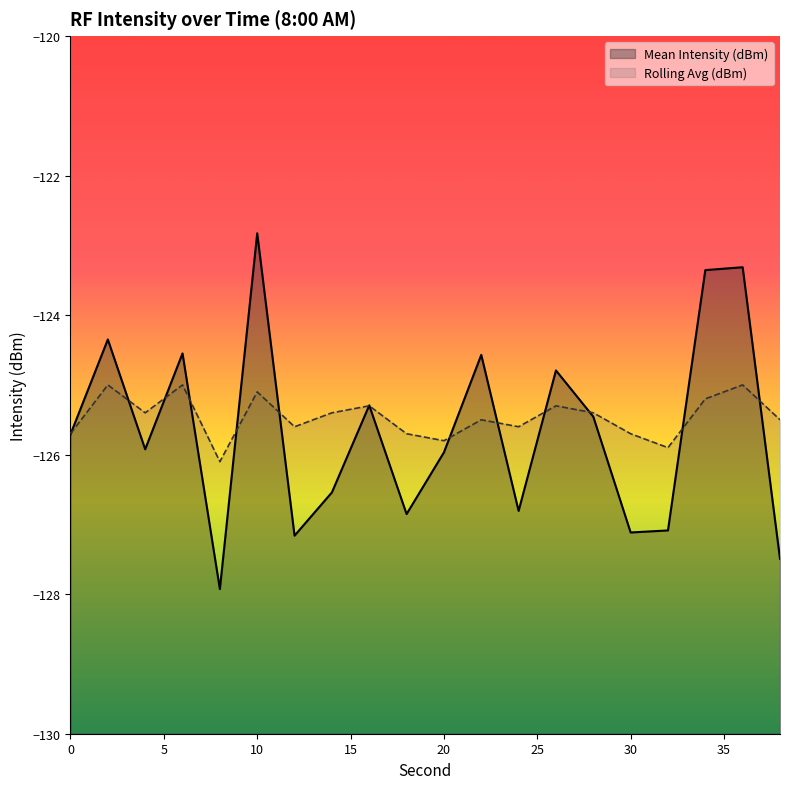

True or false: Rolling Avg (dBm) has a value of -125.7 at 0.

True